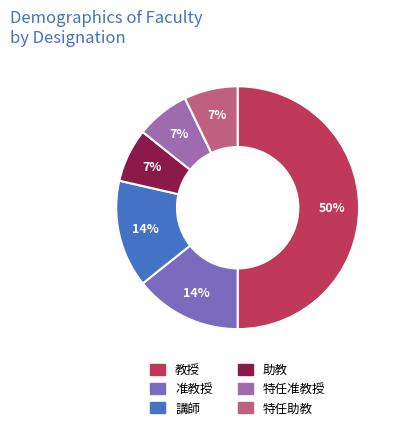

Does any single category account for the majority?

No